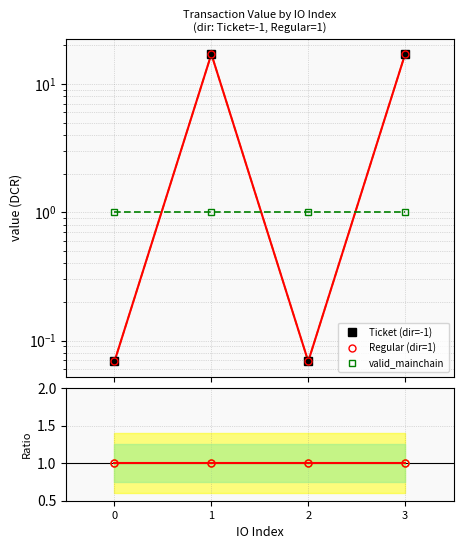

True or false: Regular ratio has more than 2 points higher than both neighbors.

False